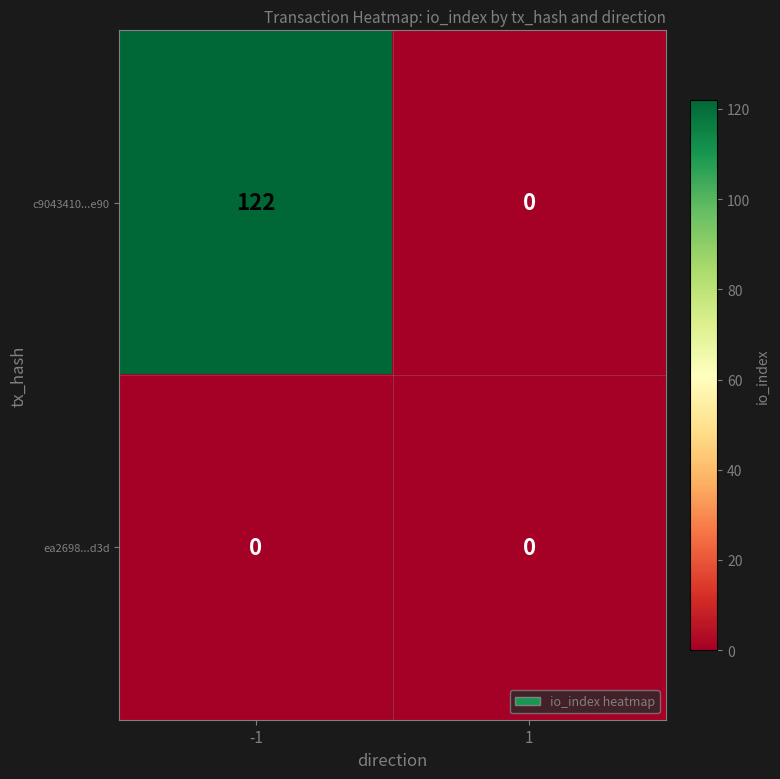

Between -1 and 1, which series saw the biggest shift?

c9043410...e90